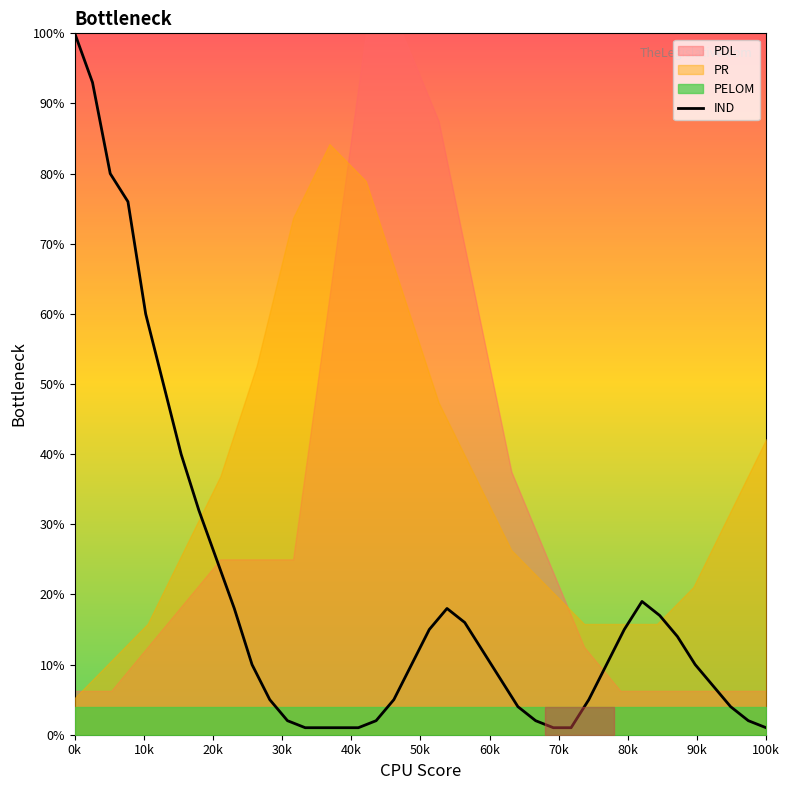

Which category has the highest value in the IND series?

0k